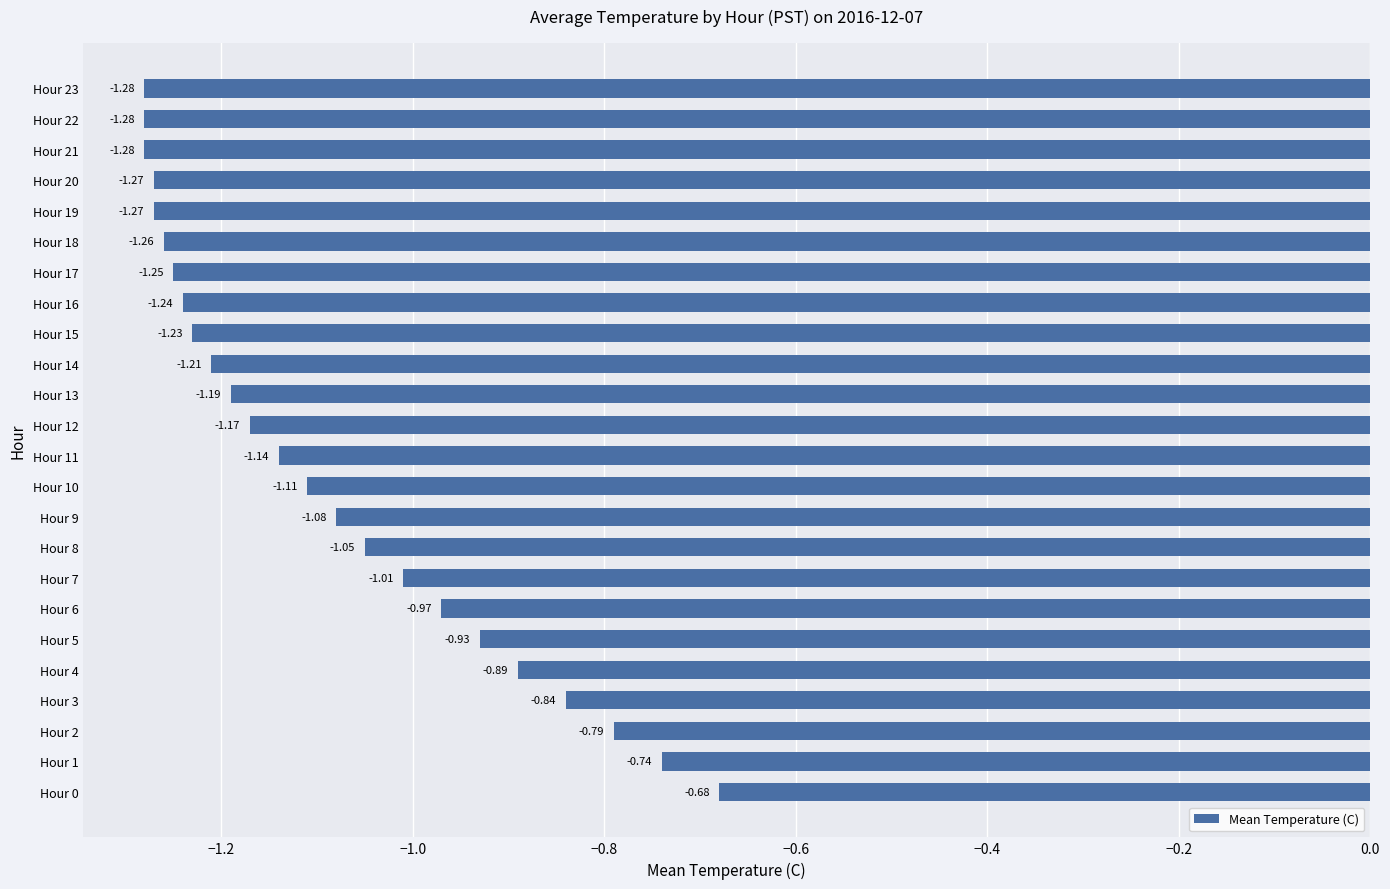

What is the difference between the second highest and minimum values?

0.5